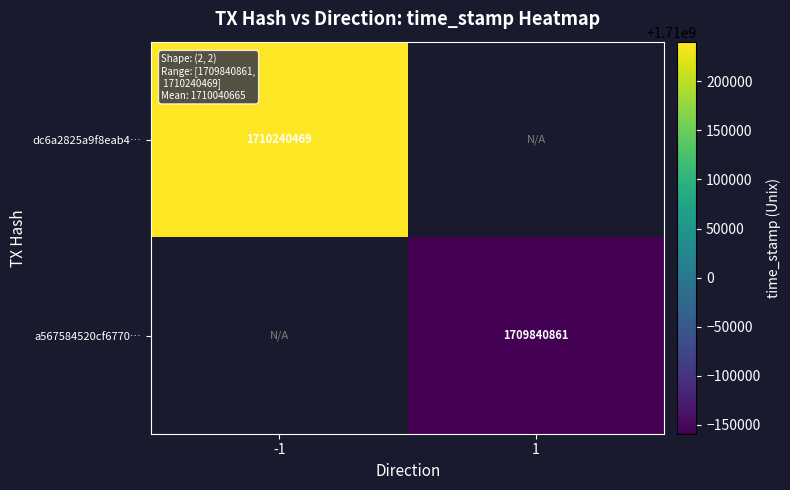

The value of a567584520cf6770… at 1 is 2685699707. True or false?

False